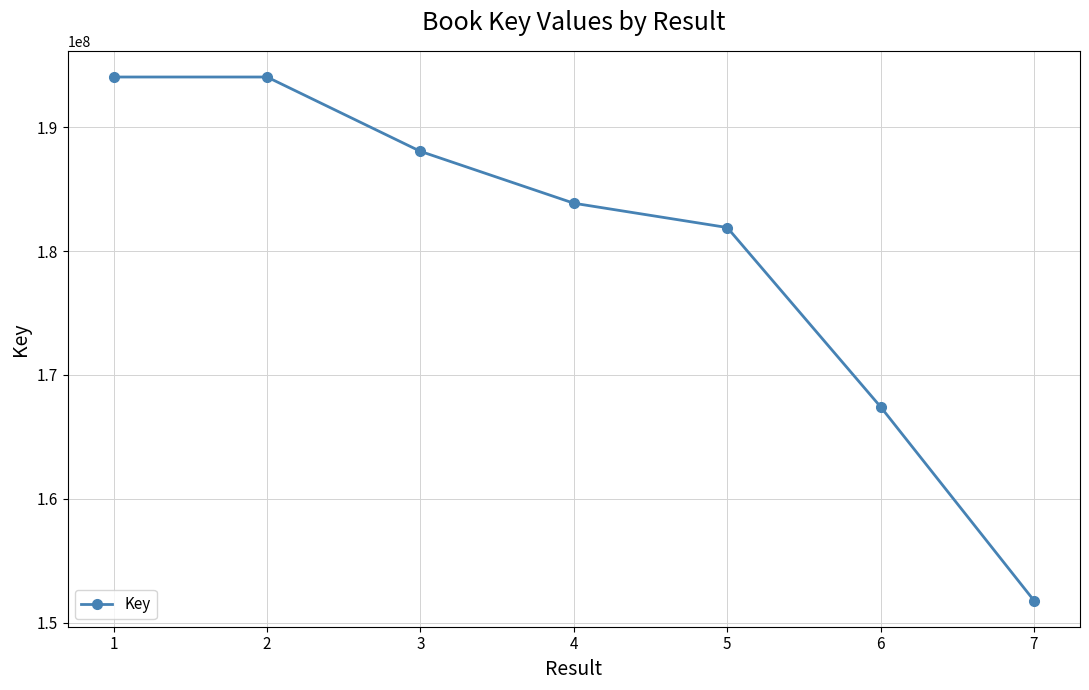

True or false: the data shows 68094719 at 2.

False